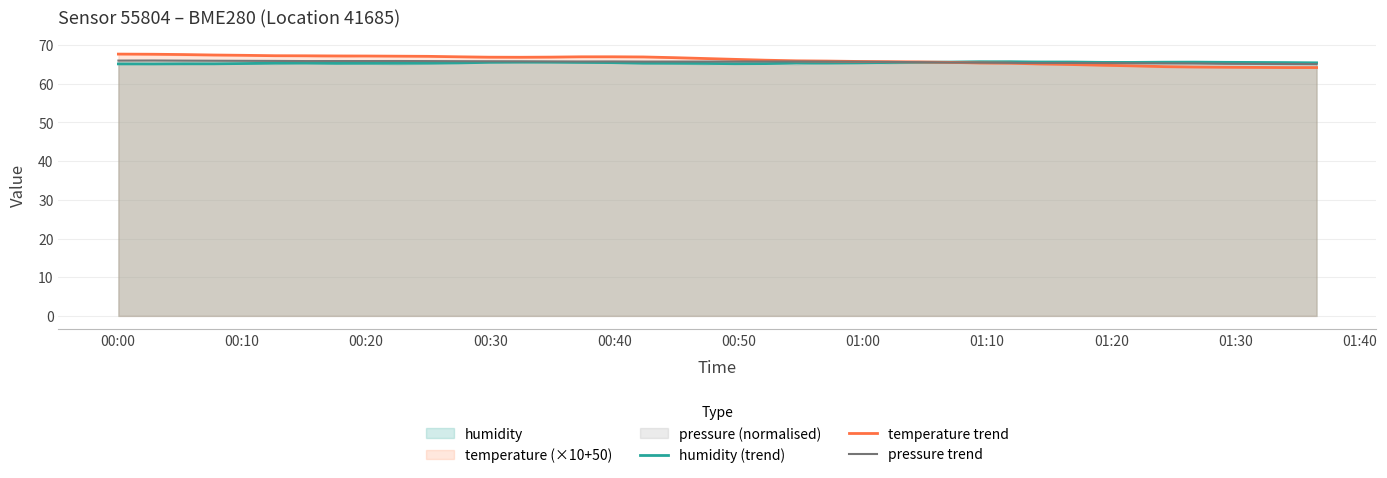

What is the maximum value shown in the chart?

67.7